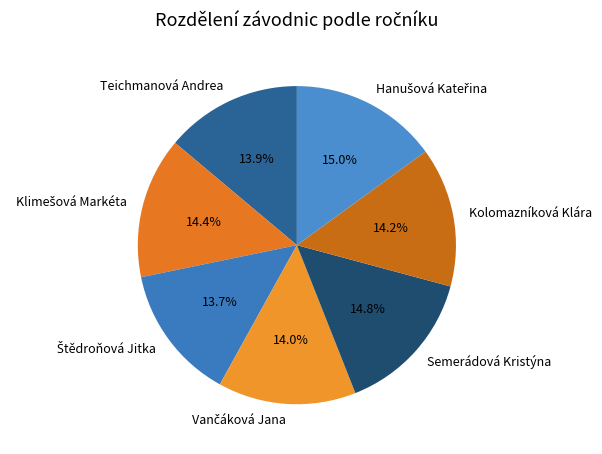

Count the number of slices in the pie.

7